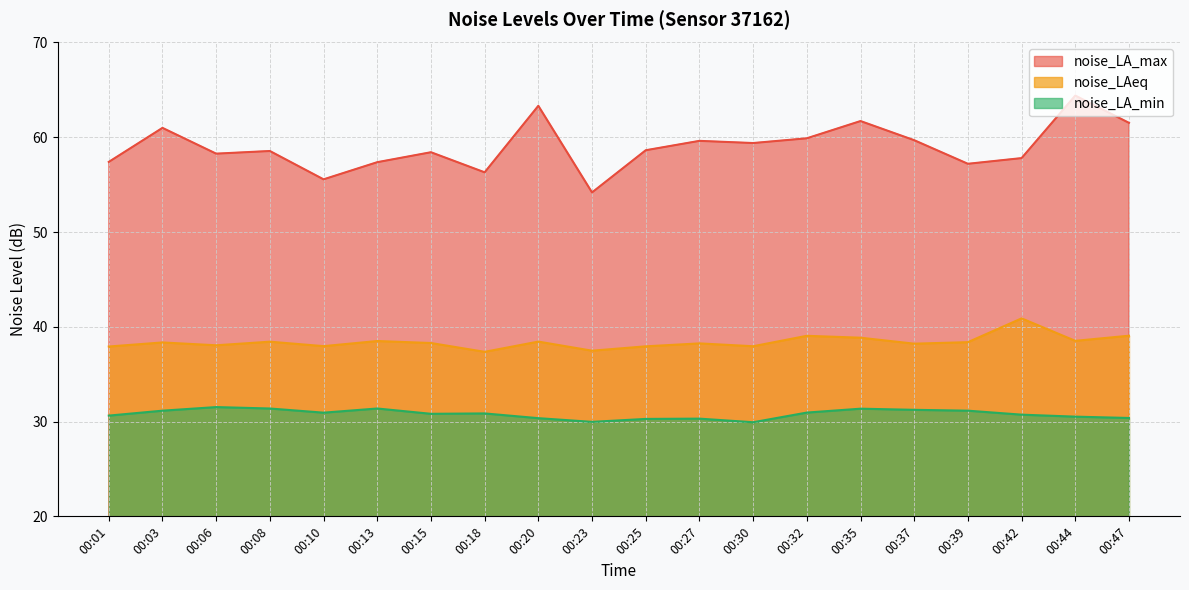

Reading left to right, transcribe all the data shown in this chart.

noise_LA_max: 00:01=57.4	00:03=61.0	00:06=58.3	00:08=58.5	00:10=55.6	00:13=57.4	00:15=58.4	00:18=56.3	00:20=63.3	00:23=54.2	00:25=58.6	00:27=59.6	00:30=59.4	00:32=59.9	00:35=61.7	00:37=59.7	00:39=57.2	00:42=57.8	00:44=64.4	00:47=61.5
noise_LAeq: 00:01=37.9	00:03=38.4	00:06=38.0	00:08=38.4	00:10=38.0	00:13=38.5	00:15=38.3	00:18=37.4	00:20=38.4	00:23=37.5	00:25=37.9	00:27=38.2	00:30=38.0	00:32=39.0	00:35=38.9	00:37=38.2	00:39=38.4	00:42=40.9	00:44=38.5	00:47=39.1
noise_LA_min: 00:01=30.6	00:03=31.1	00:06=31.5	00:08=31.4	00:10=30.9	00:13=31.4	00:15=30.8	00:18=30.9	00:20=30.4	00:23=30.0	00:25=30.3	00:27=30.3	00:30=29.9	00:32=30.9	00:35=31.4	00:37=31.2	00:39=31.1	00:42=30.7	00:44=30.5	00:47=30.4